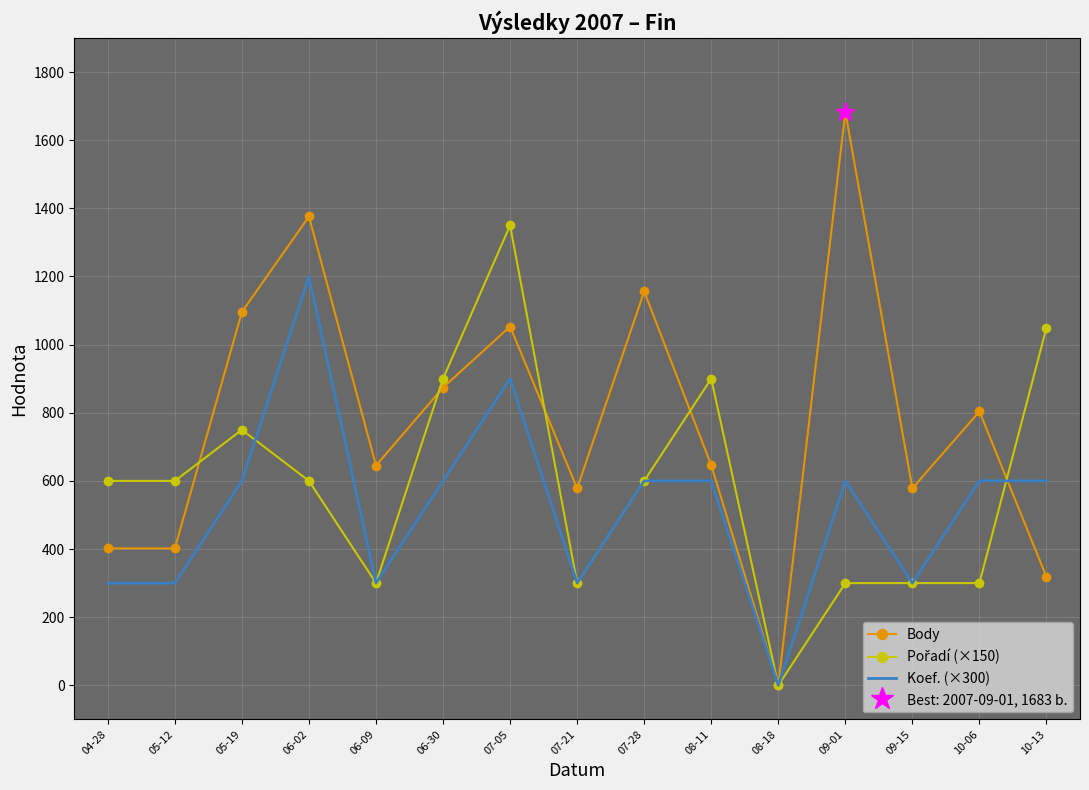

Reading left to right, transcribe all the data shown in this chart.

Body: 402	402	1096	1376	645	874	1053	578	1156	646	0	1683	578	804	318
Pořadí (×150): 600	600	750	600	300	900	1350	300	600	900	0	300	300	300	1050
Koef. (×300): 300	300	600	1200	300	600	900	300	600	600	0	600	300	600	600